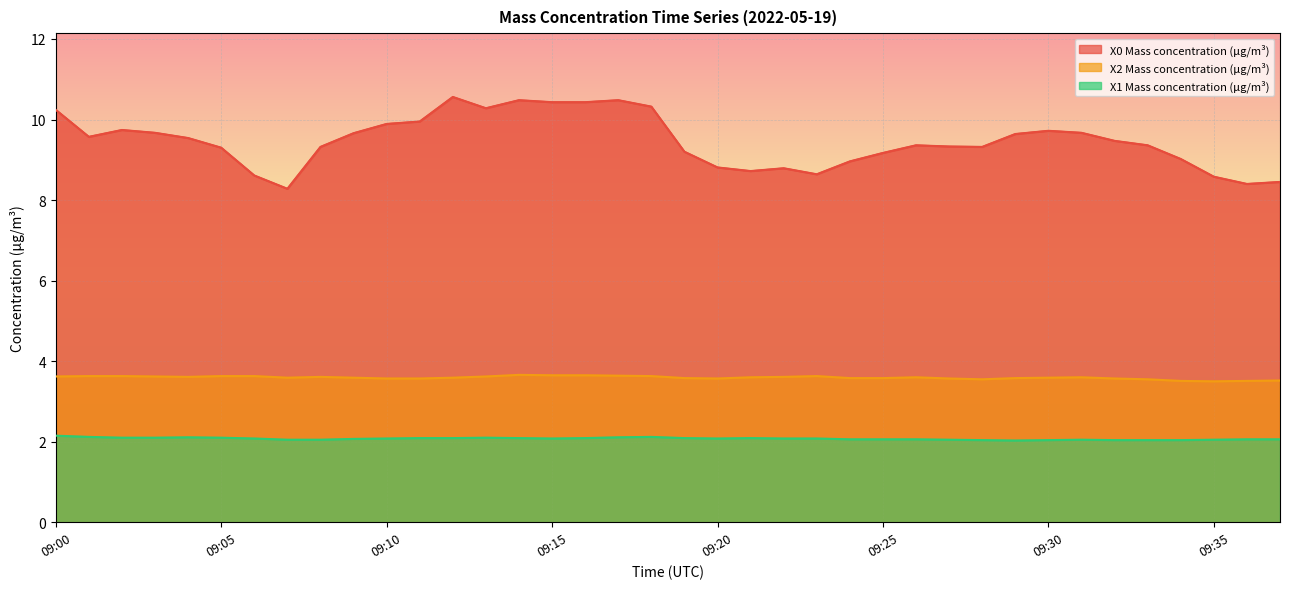

True or false: X0 Mass concentration (μg/m³) and X1 Mass concentration (μg/m³) cross at least once.

False